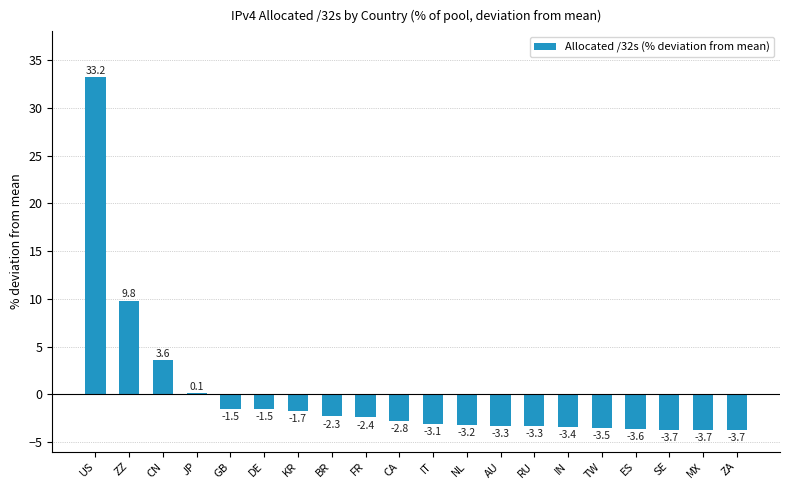

Between ZA and TW, which is larger?

TW